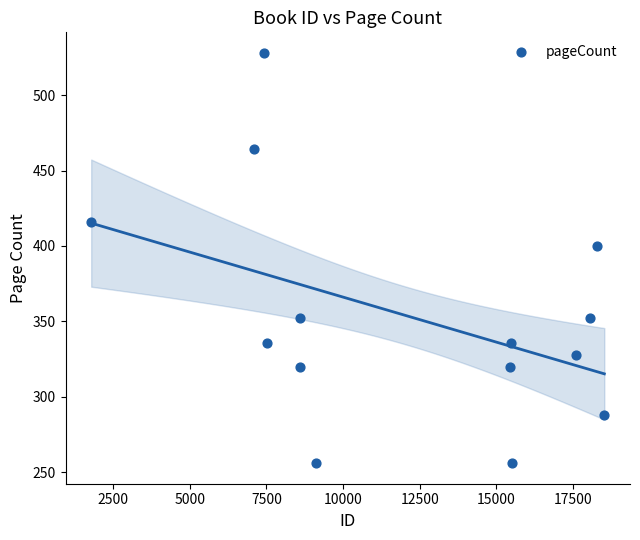

What is the range of X values (max minus min)?

16730